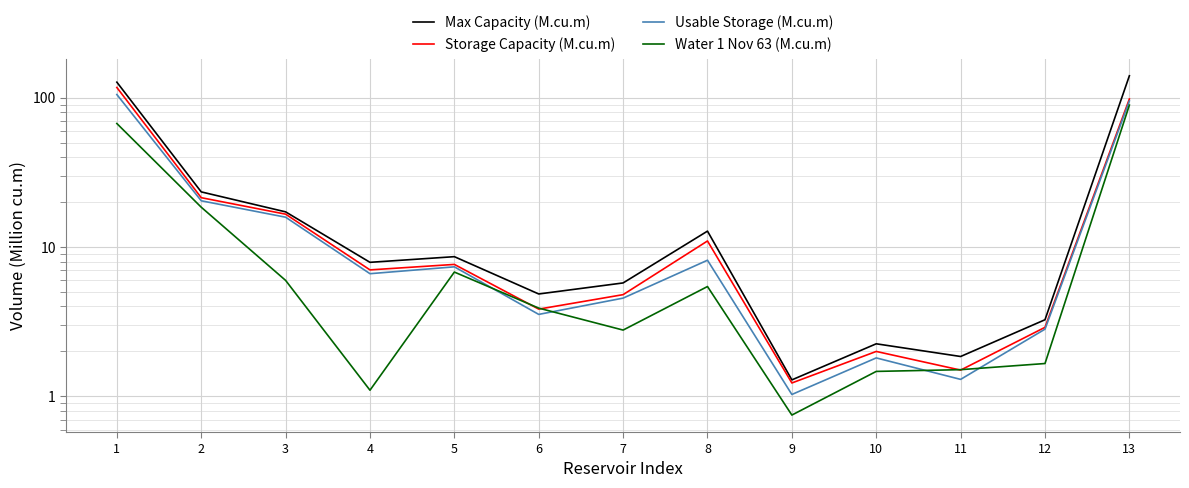

What is the total value across all series at 7?

17.9